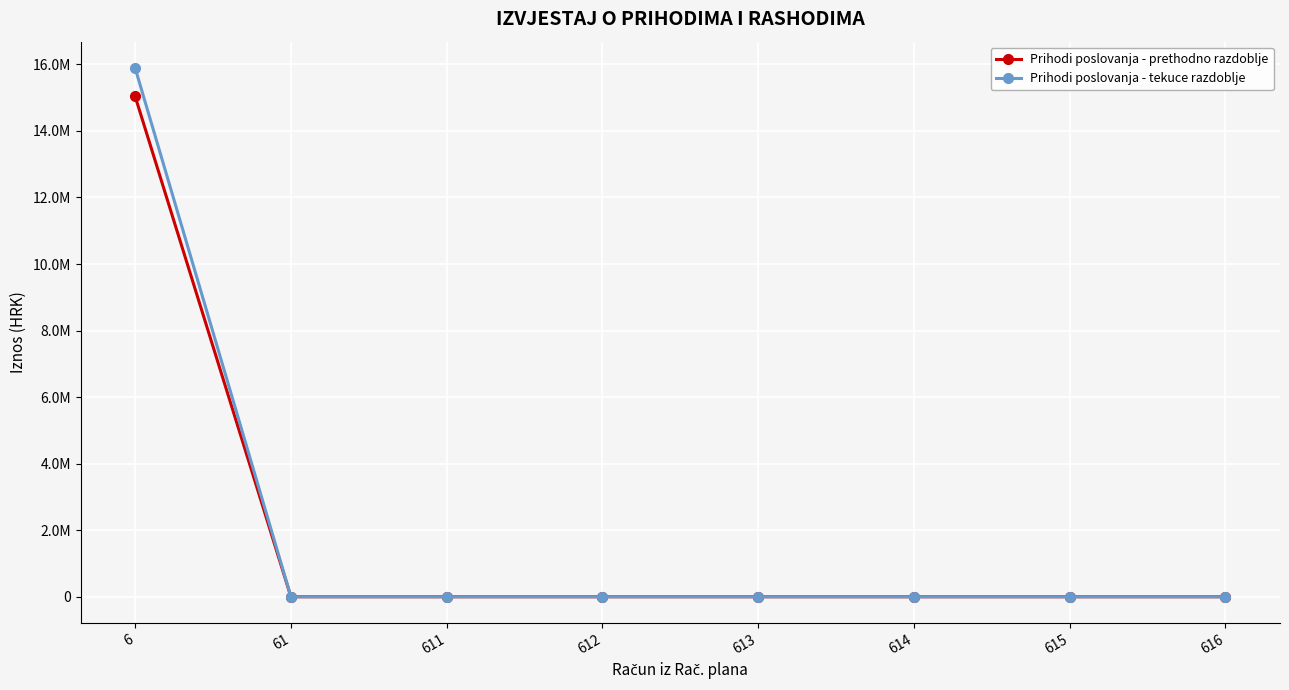

True or false: Prihodi poslovanja - tekuce razdoblje has more than 2 points higher than both neighbors.

False